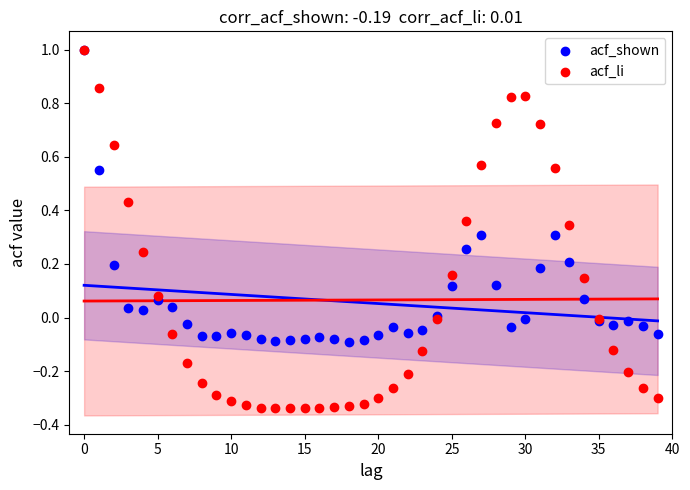

Which series has the largest Y range (max minus min)?

acf_li